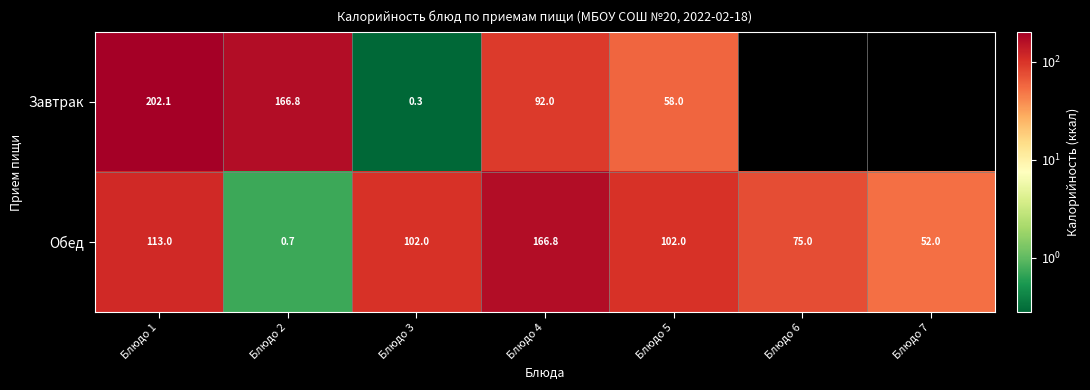

What is the sum of all Обед values?

611.5